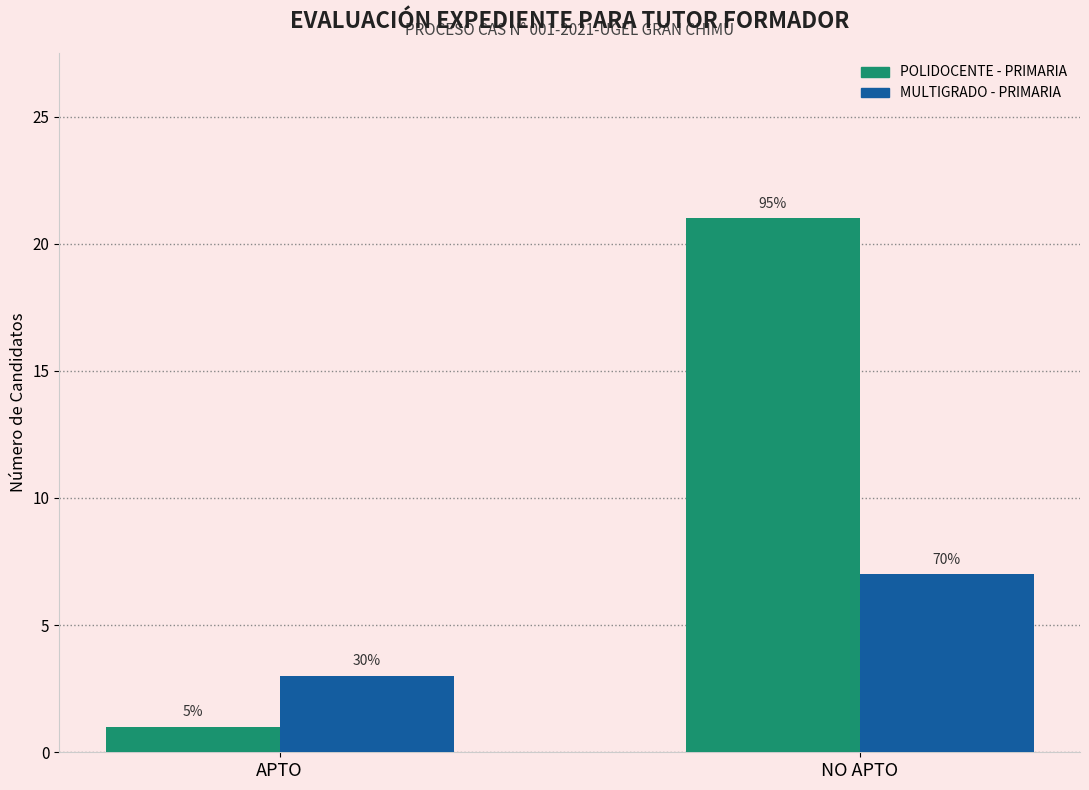

What is the total value across all series at APTO?

4